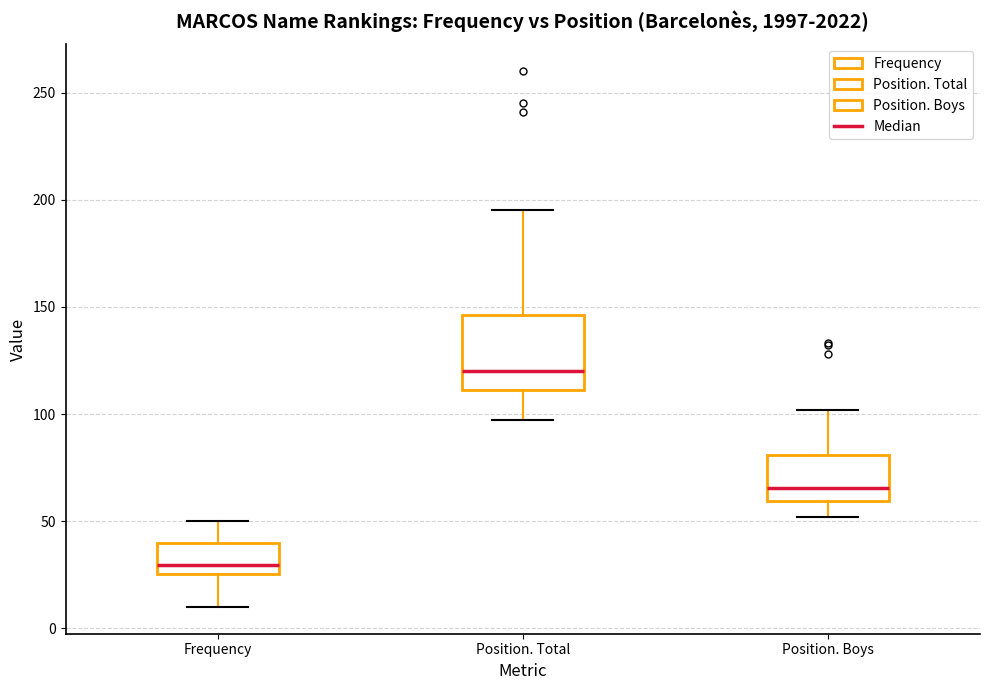

Reading left to right, read every box against the y-axis: the position of its median line, the range the box covers, and the ends of its whiskers. The values are not printed on the chart, so give them approximately, as read against the axis.

Frequency: median 30, box 25 to 40, whiskers 10 to 50
Position. Total: median 120, box 110 to 145, whiskers 95 to 195
Position. Boys: median 65, box 60 to 80, whiskers 50 to 100